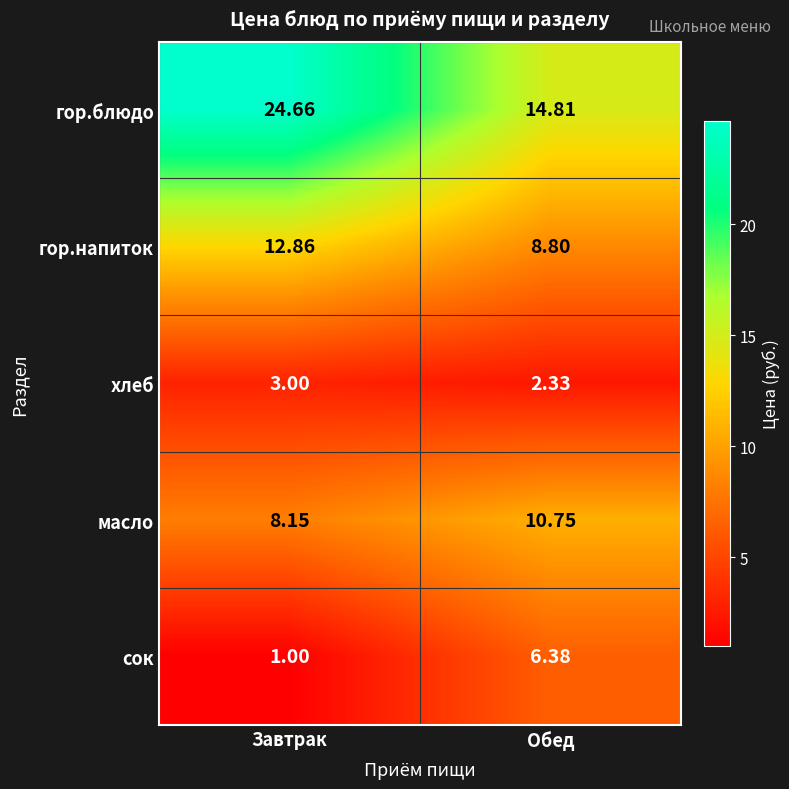

List the labels in order of хлеб value, largest first.

Завтрак, Обед